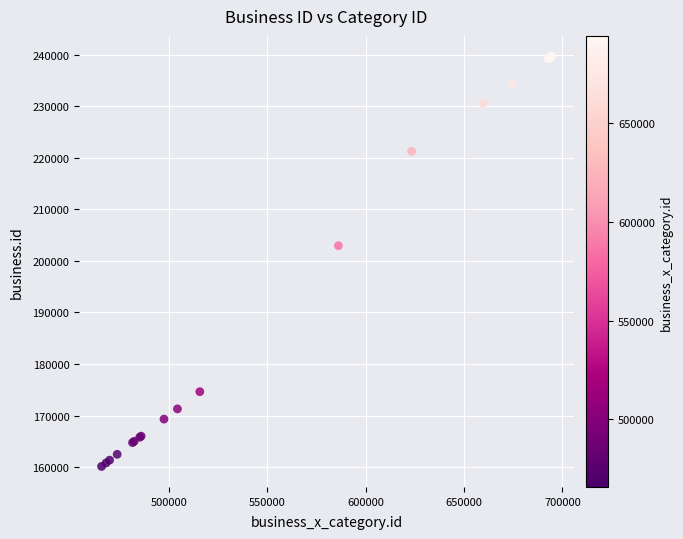

What Y value in the scatter plot is closest to 199892?

202941